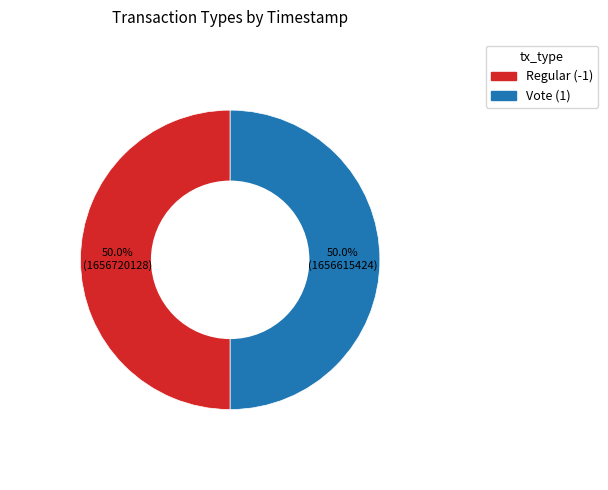

The Vote (1) slice represents 50% of the pie. True or false?

True